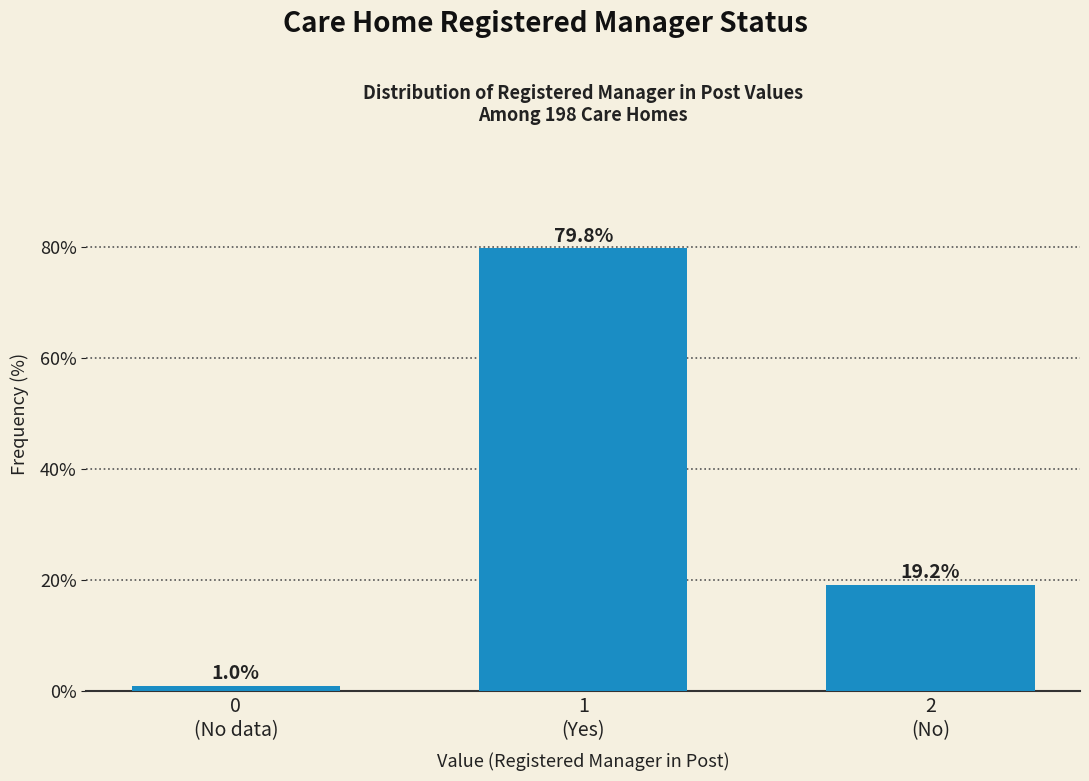

Reading left to right, extract all data points from this chart.

1.0	79.8	19.2